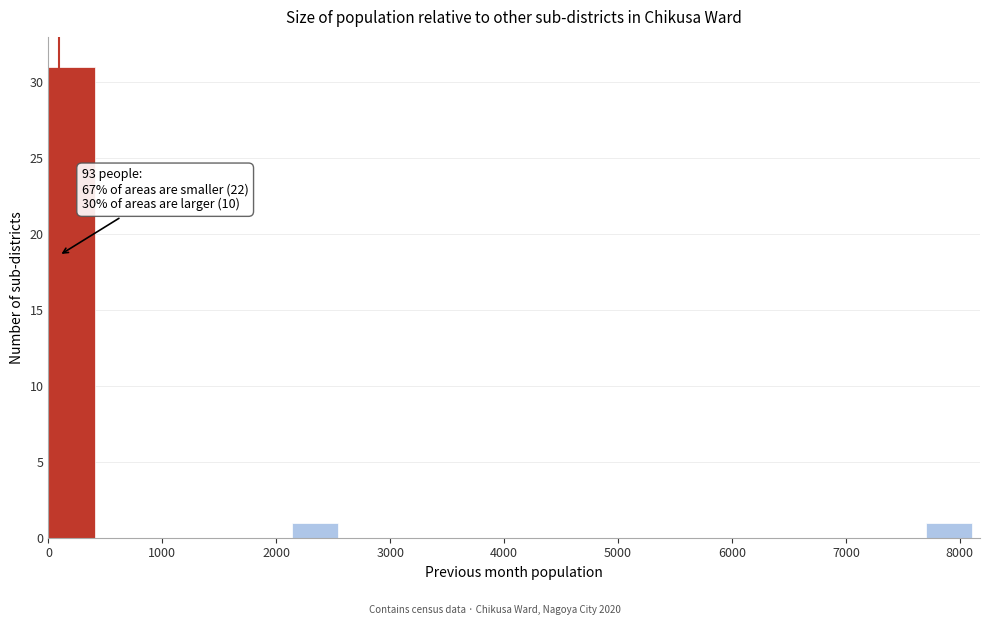

Which range on the x-axis has the tallest bar?

0 to 400